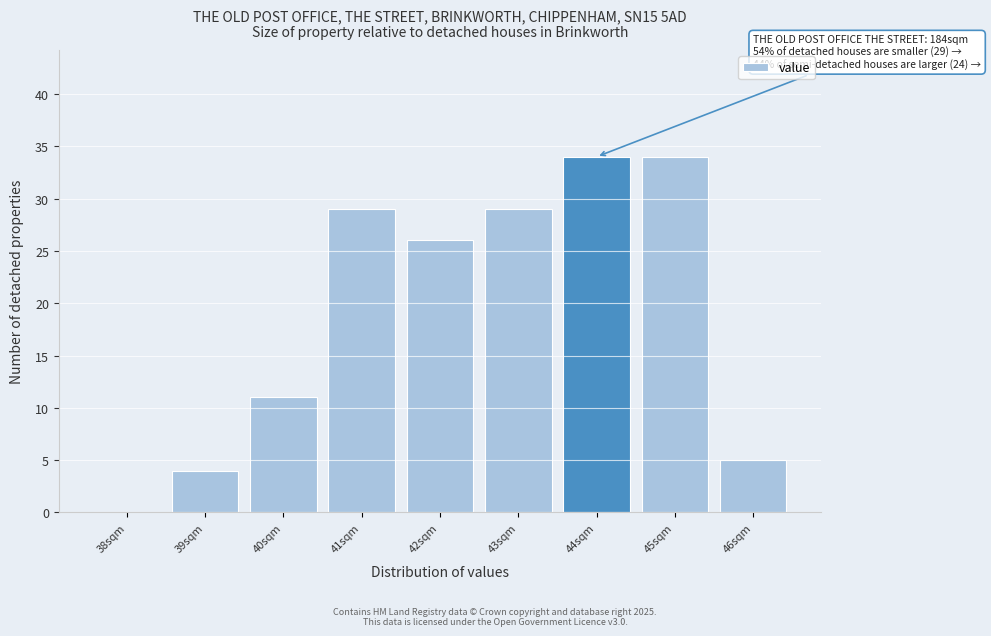

Reading left to right, extract all data points from this chart.

38sqm=0	39sqm=4	40sqm=11	41sqm=29	42sqm=26	43sqm=29	44sqm=34	45sqm=34	46sqm=5